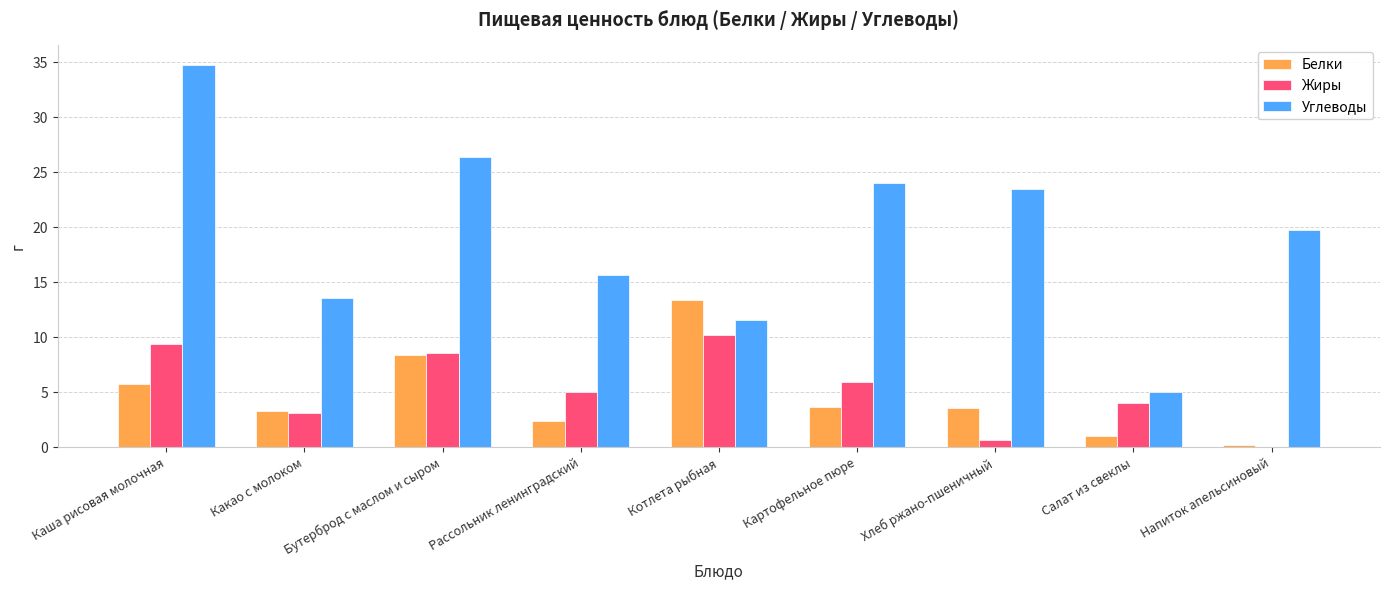

Between Котлета рыбная and Напиток апельсиновый, which series saw the biggest shift?

Белки